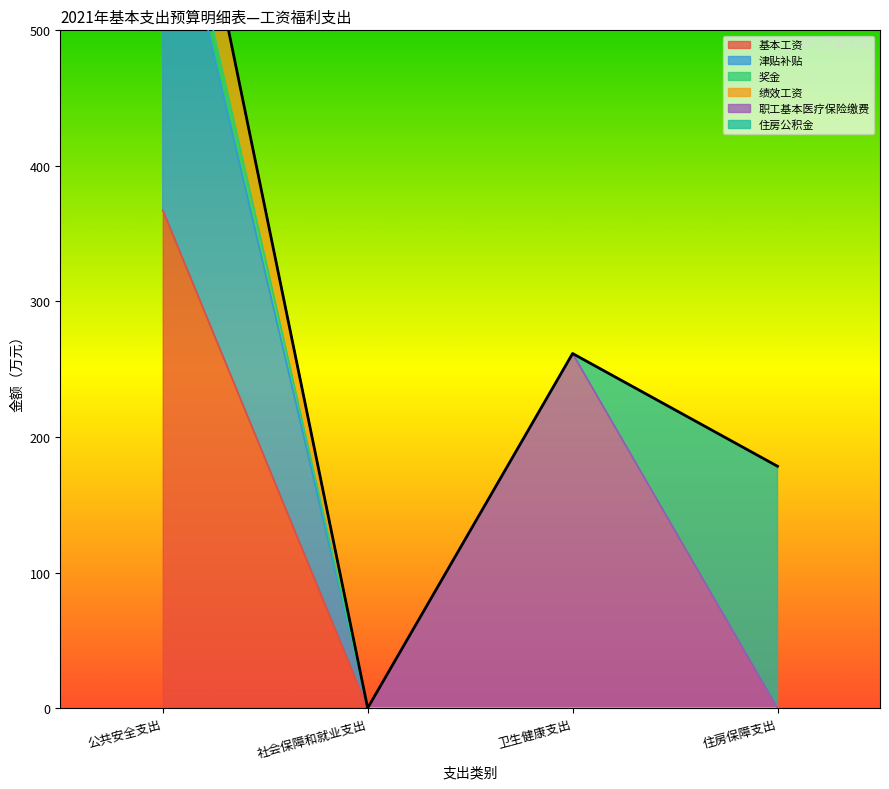

How many values in 津贴补贴 are above zero?

1